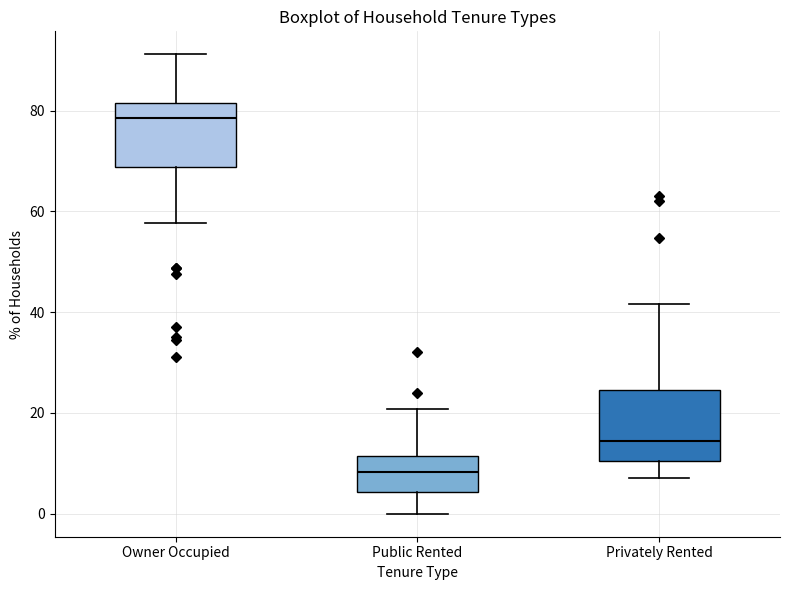

Reading left to right, read every box against the y-axis: the position of its median line, the range the box covers, and the ends of its whiskers. The values are not printed on the chart, so give them approximately, as read against the axis.

Owner Occupied: median 78, box 68 to 82, whiskers 58 to 92
Public Rented: median 8, box 4 to 12, whiskers 0 to 20
Privately Rented: median 14, box 10 to 24, whiskers 8 to 42